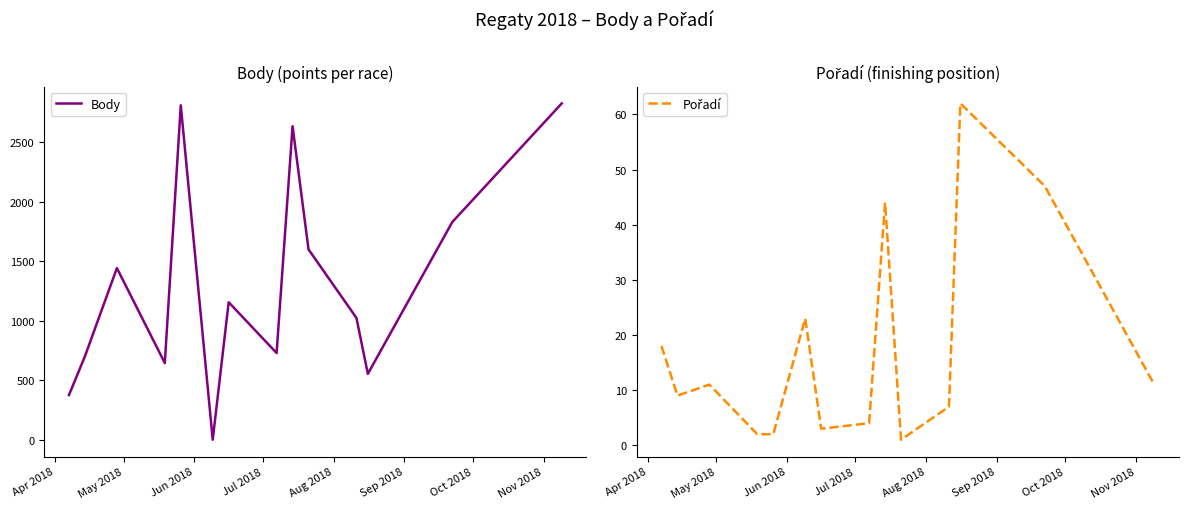

Rank the series by their maximum value, from lowest to highest.

Pořadí, Body